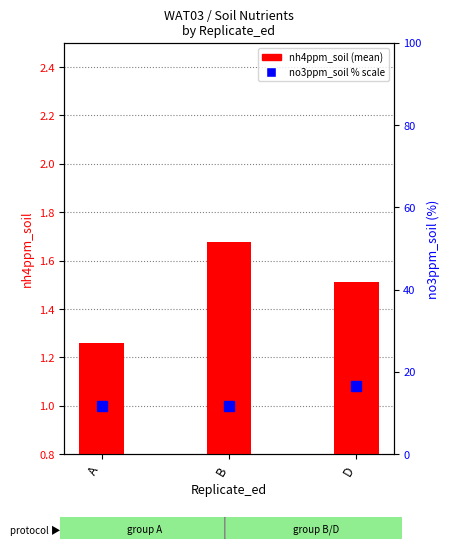

At which category does the chart reach its minimum across all series?

A